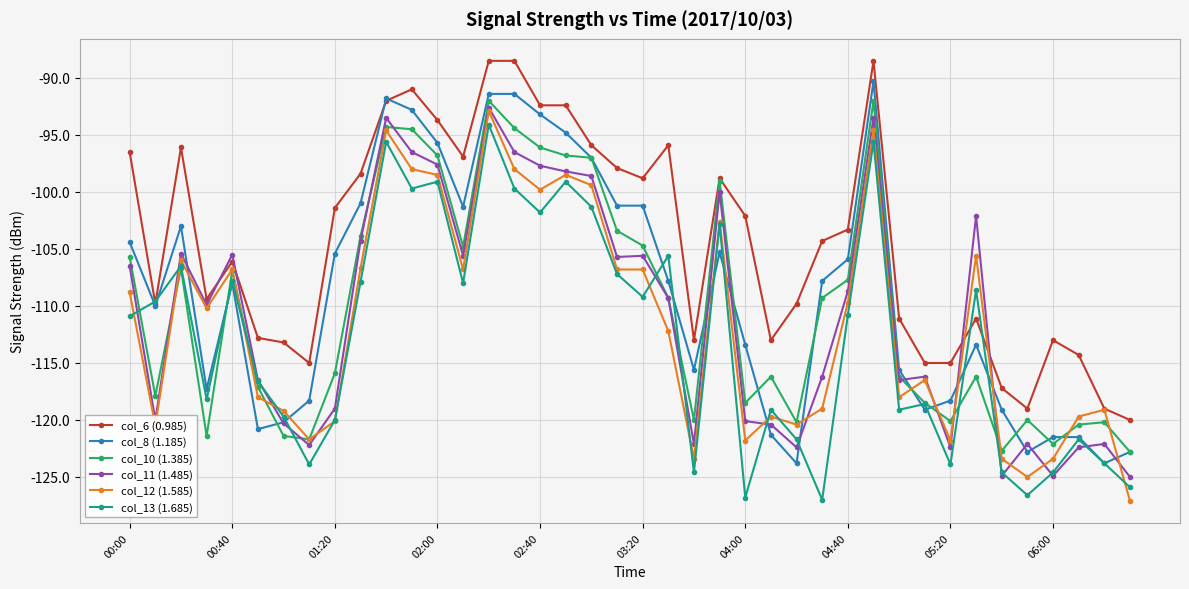

What is the value of the col_11 (1.485) point at the 28th from the left?

-116.2